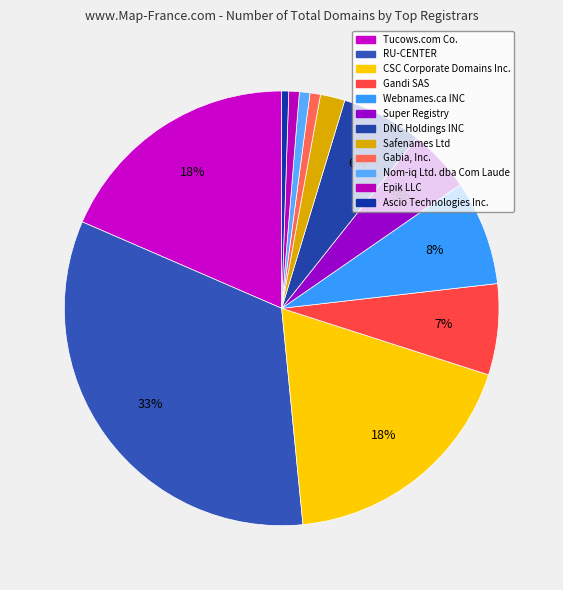

What percentage is the CSC Corporate Domains Inc. slice, to the nearest percent?

18%